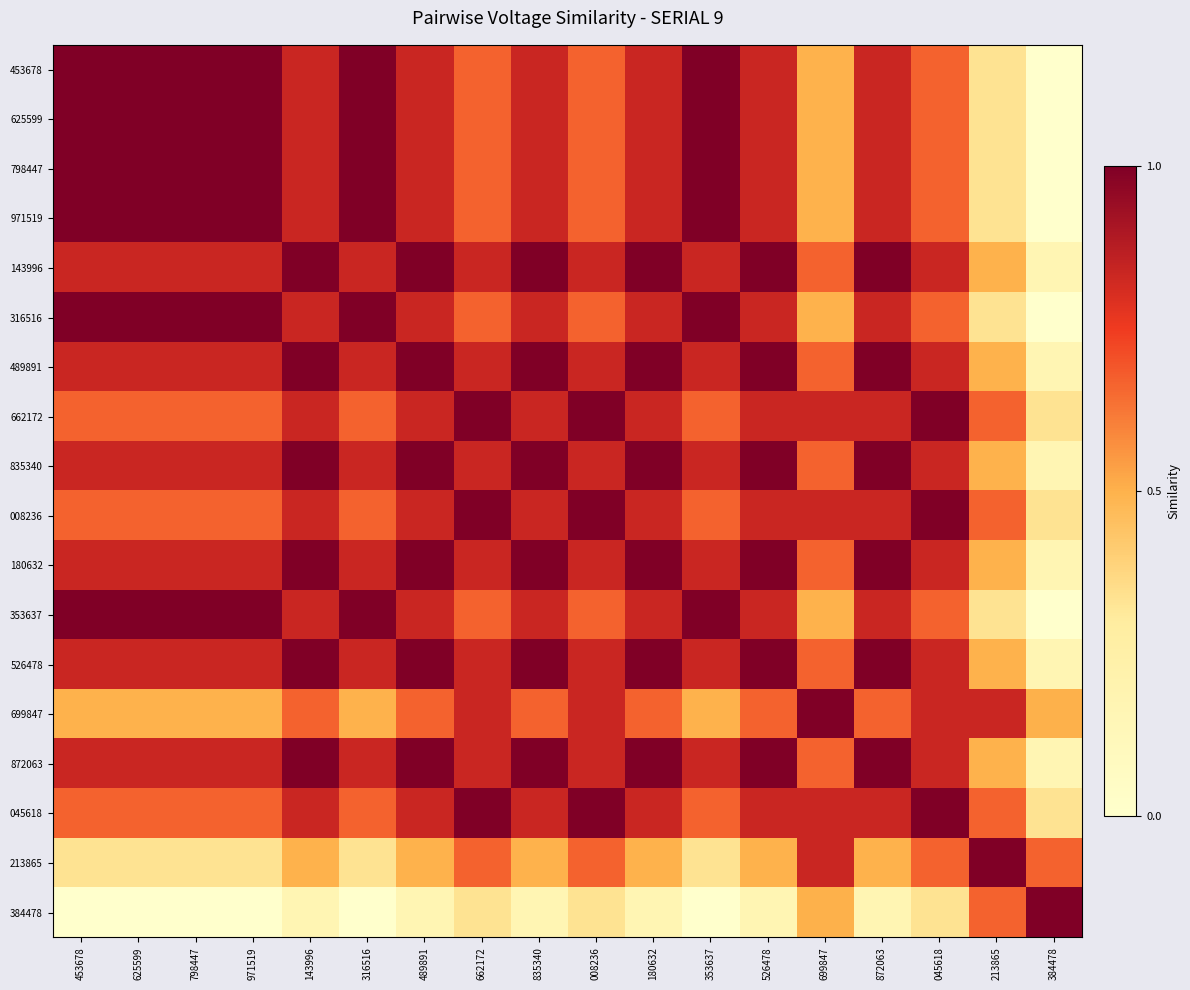

Which category has the highest value in the 453678 series?

453678